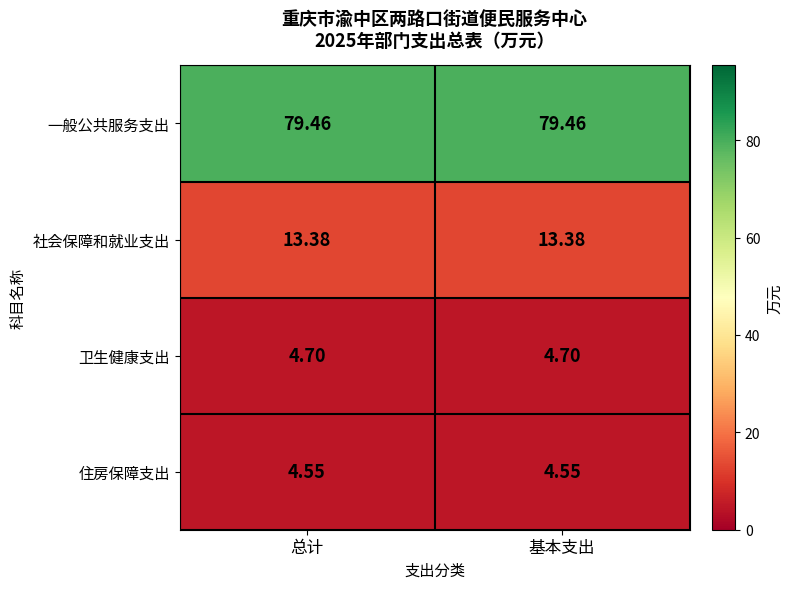

Rank the series at 基本支出 from lowest to highest value.

住房保障支出, 卫生健康支出, 社会保障和就业支出, 一般公共服务支出